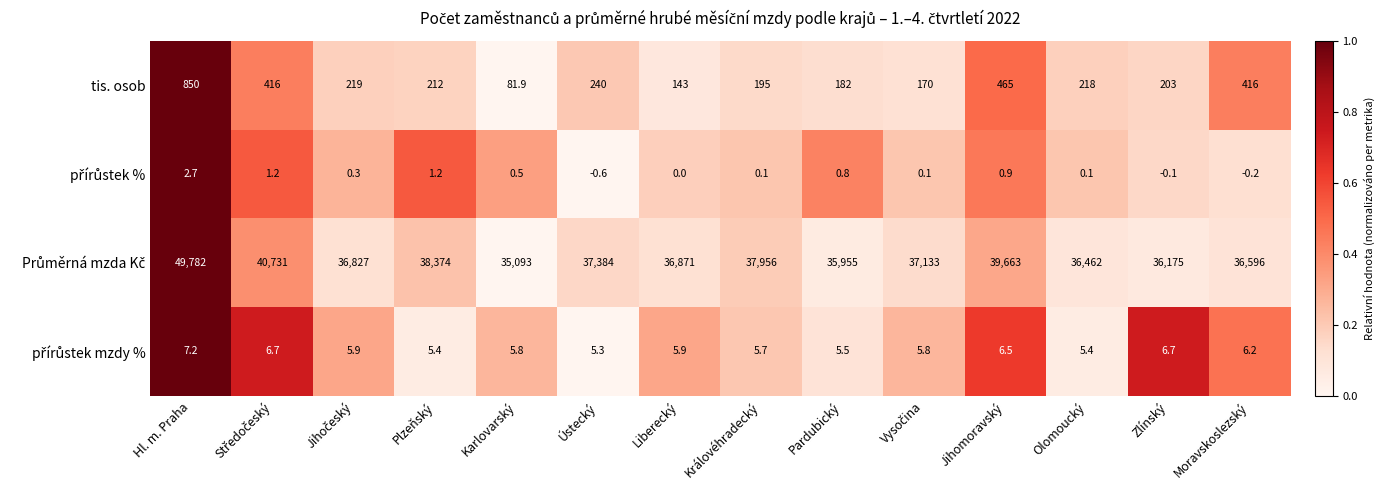

Count the number of data series in this chart.

4